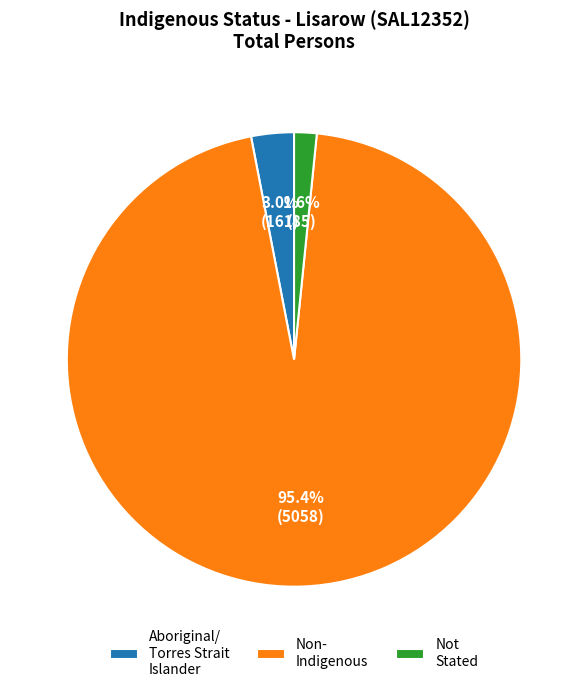

Approximately how many times larger is the value at Not Stated compared to Aboriginal/ Torres Strait Islander?

0.5